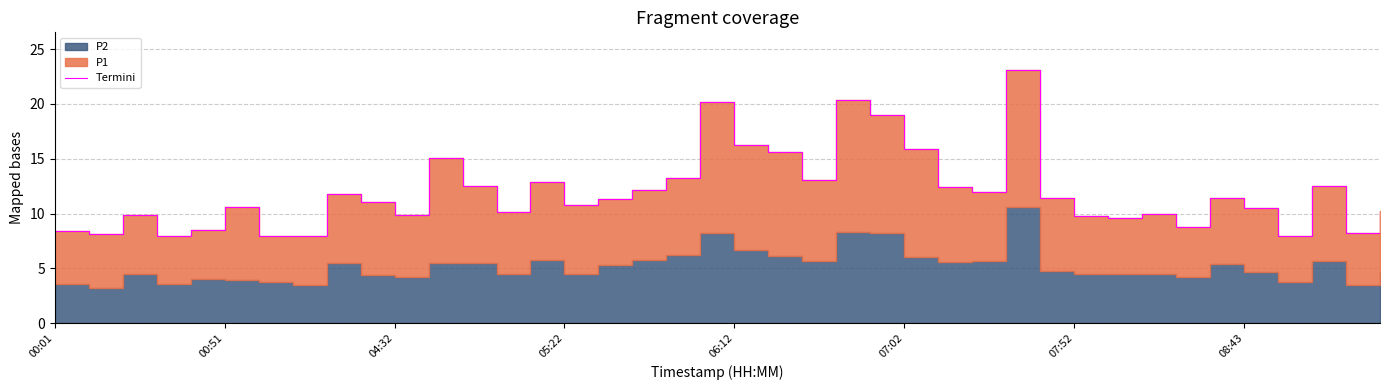

Reading right to left, transcribe all the data shown in this chart.

10.2	8.2	12.5	8.0	10.5	11.4	8.8	9.9	9.6	9.8	11.4	23.1	12.0	12.4	15.9	18.9	20.3	13.0	15.6	16.3	20.2	13.3	12.2	11.3	10.8	12.9	10.2	12.5	15.0	9.9	11.1	11.8	7.9	7.9	10.6	8.5	8.0	9.9	8.1	8.4